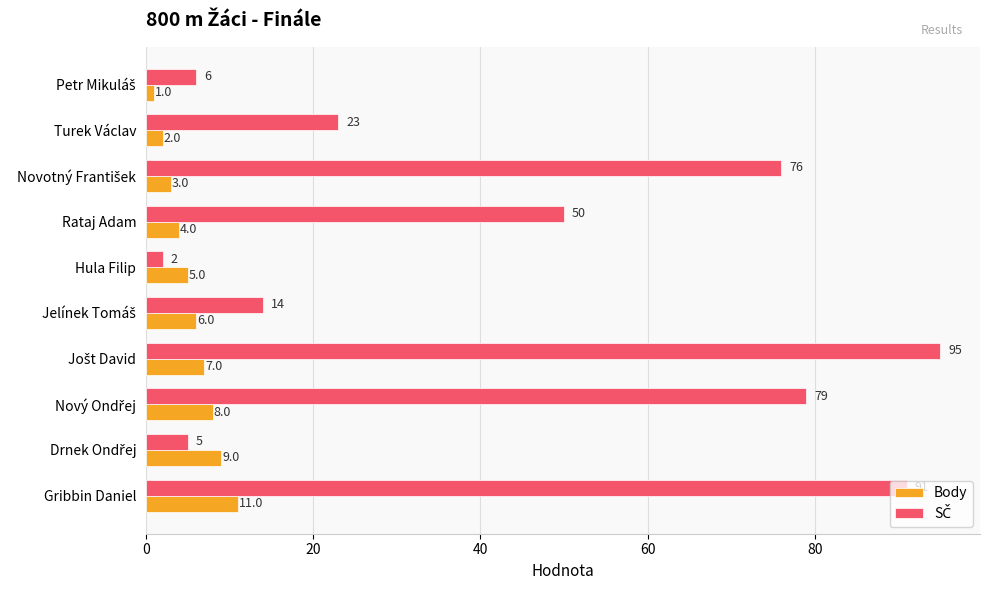

Is it true that Body equals 5 at Hula Filip?

True